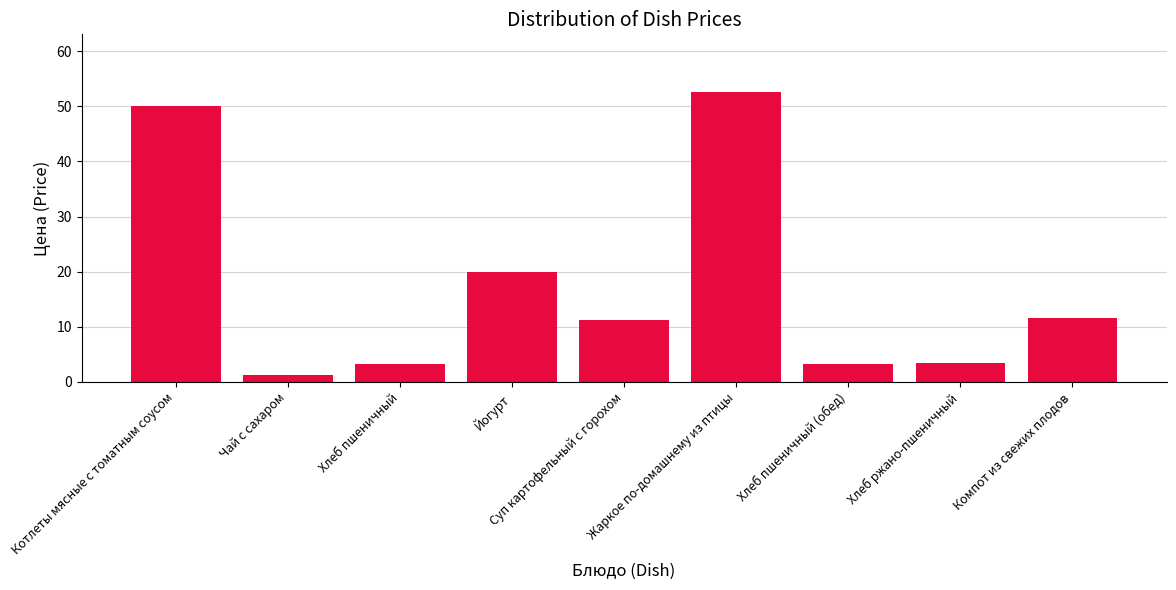

What is the approximate value at Компот из свежих плодов?

11.6